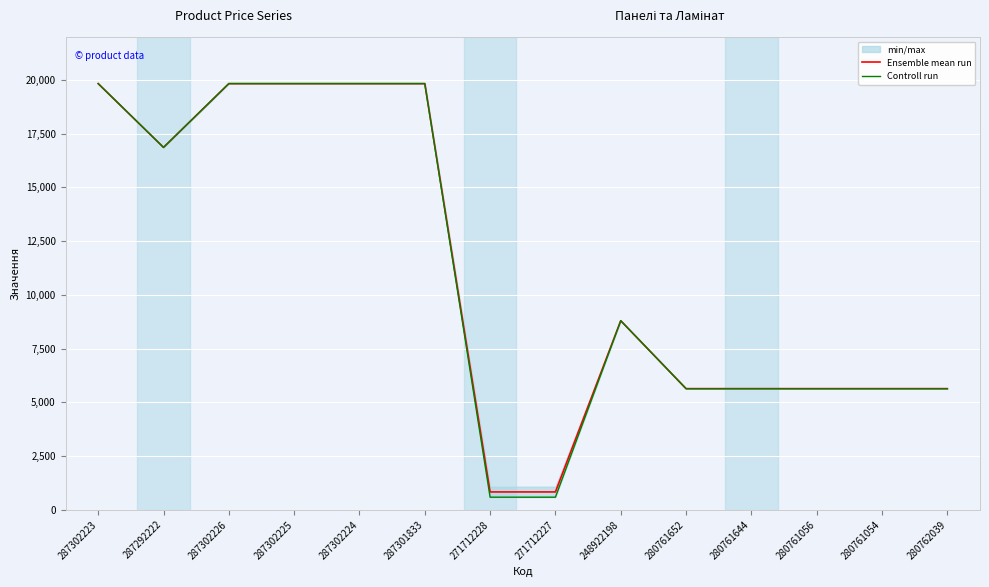

Where does the Controll run series first go above 8797?

287302223